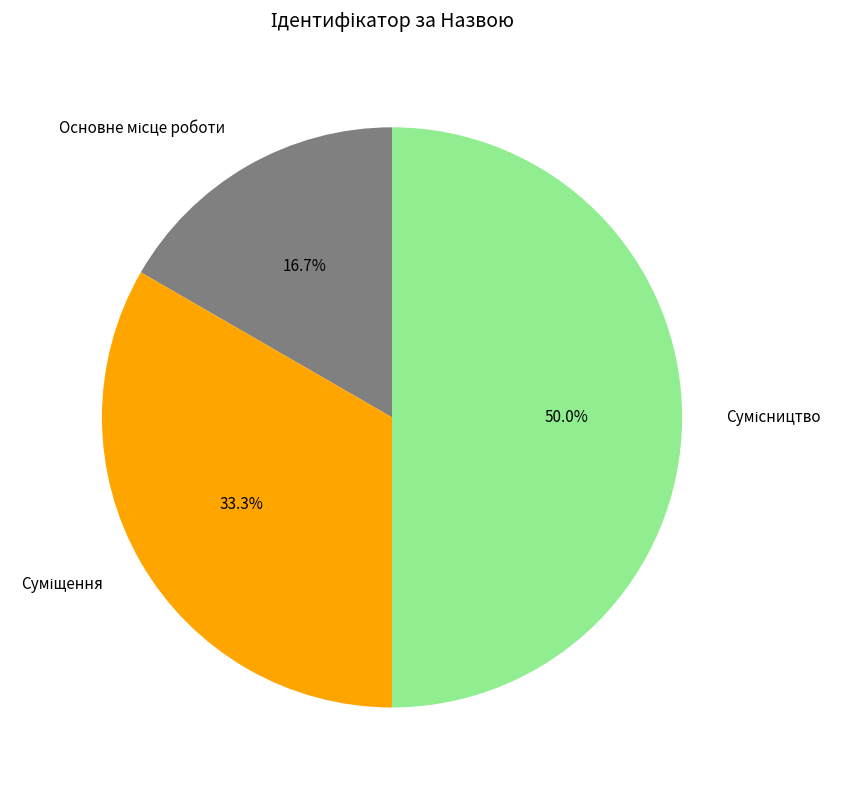

Is there any slice that represents more than half of the pie?

No